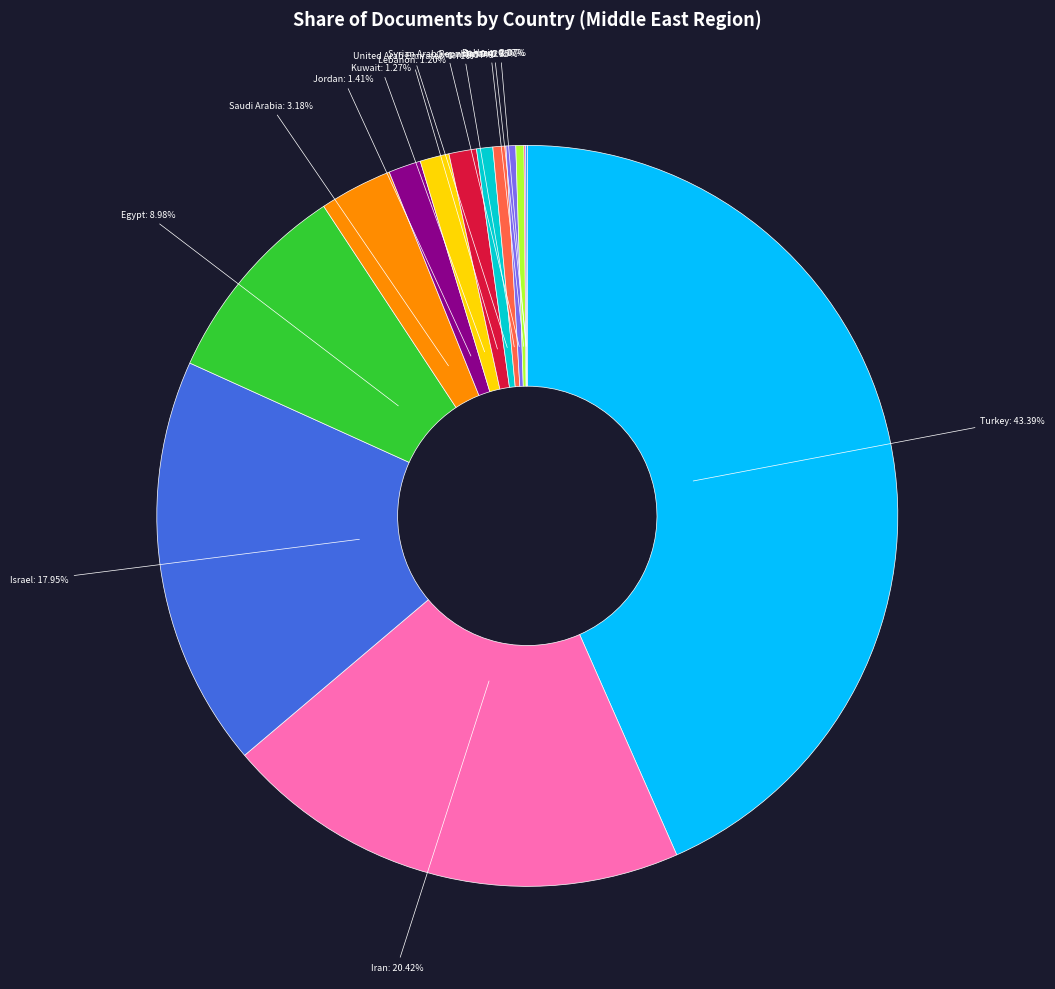

Does any single category account for the majority?

No